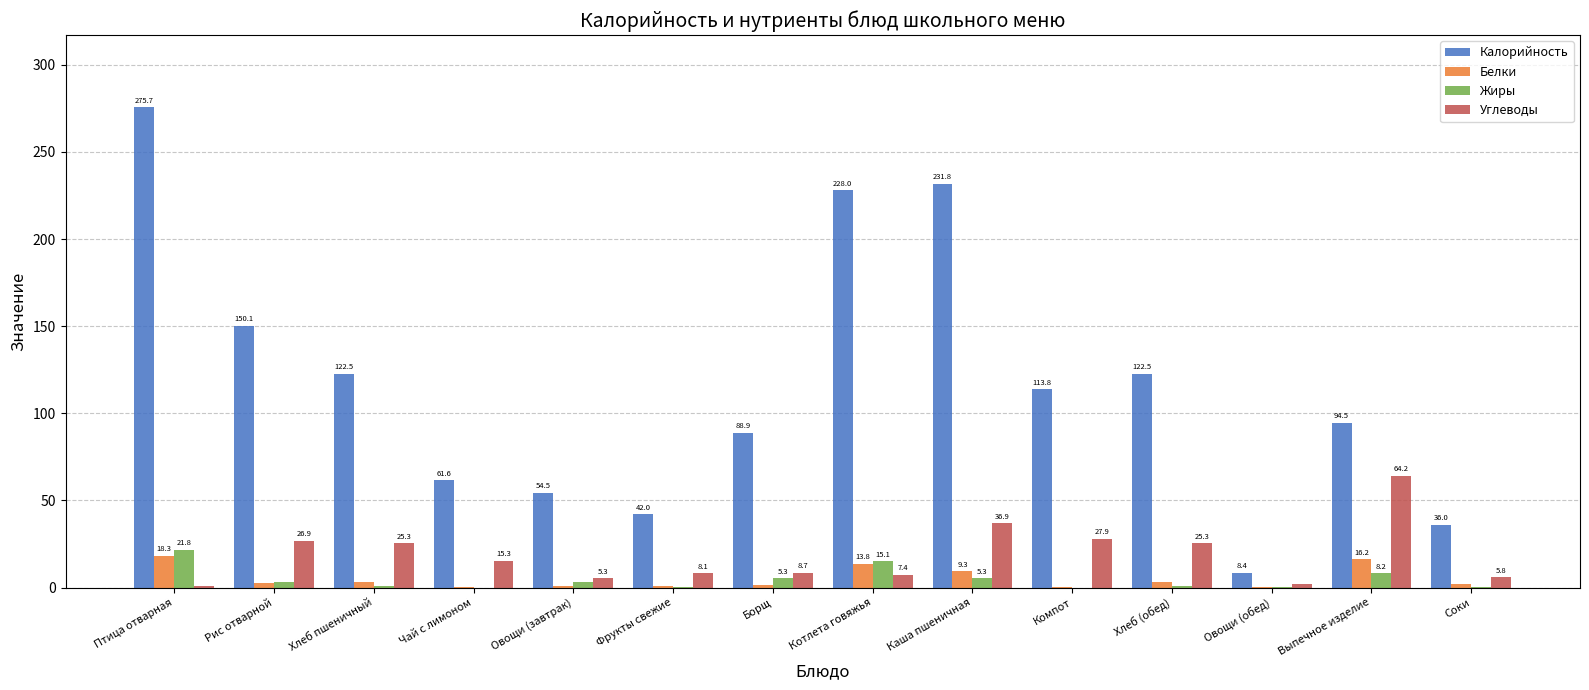

True or false: Углеводы has a value of 25.3 at Хлеб (обед).

True